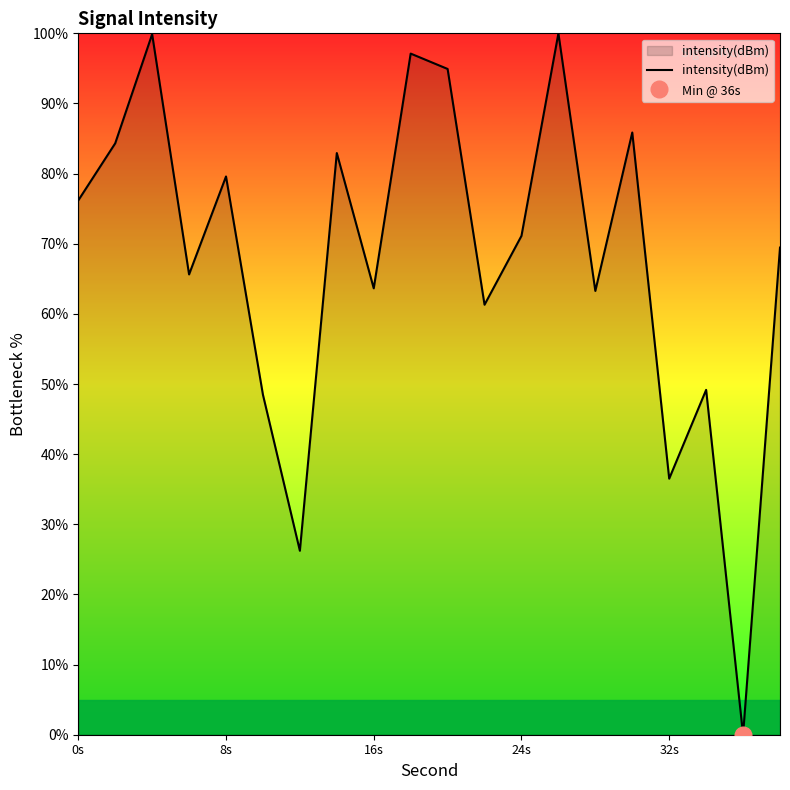

Is it true that intensity(dBm) equals 36.5 at 32s?

True